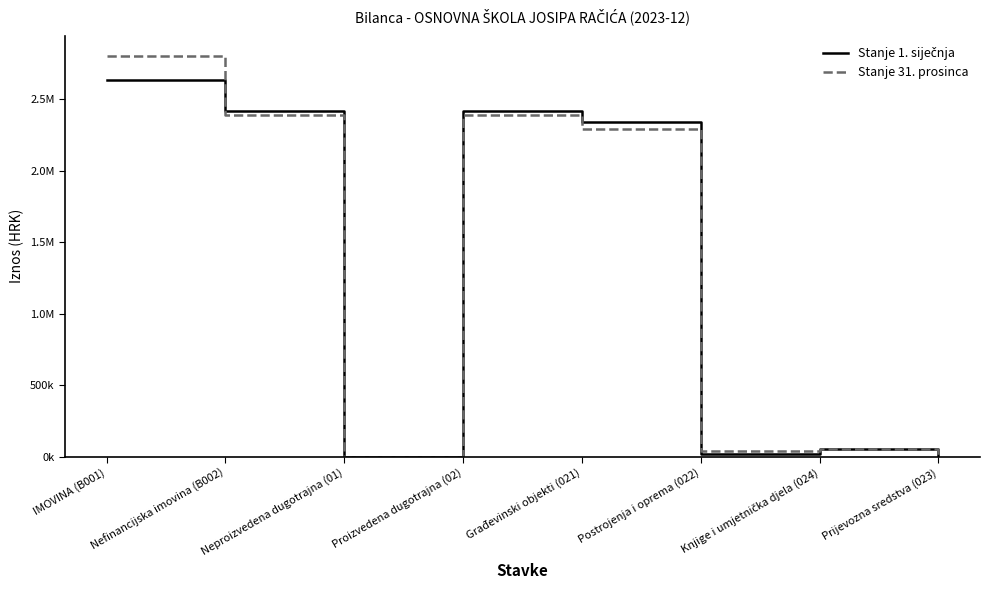

True or false: Stanje 31. prosinca has a value of -1352316.7 at Prijevozna sredstva (023).

False